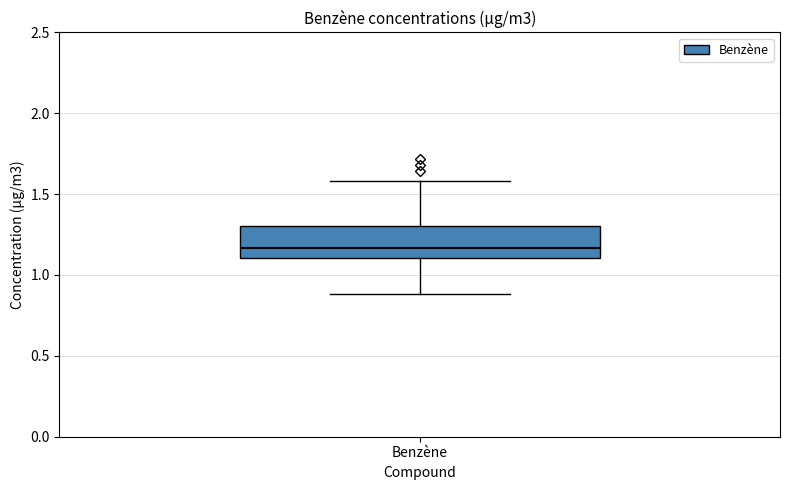

Where does the median line of the box for Benzène sit on the y-axis? The values are not printed on the chart, so give them approximately, as read against the axis.

1.15